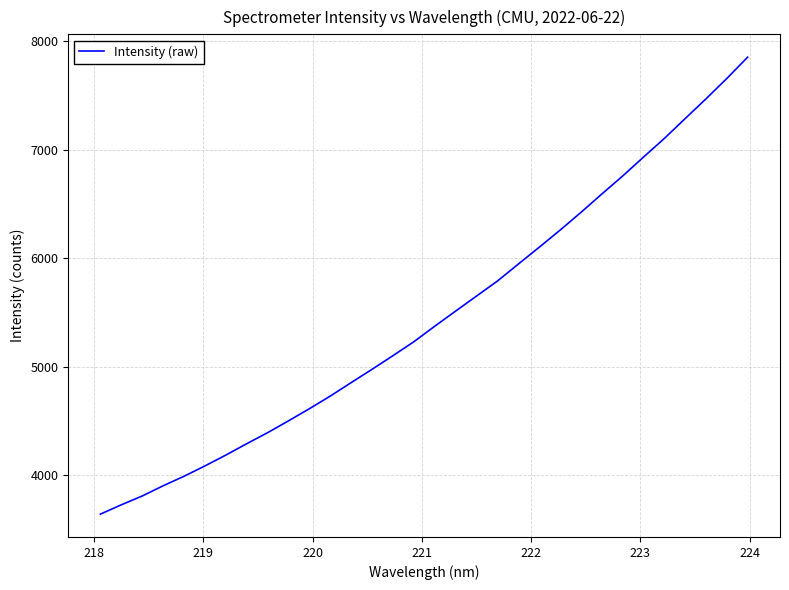

How many lines are shown in the chart?

1